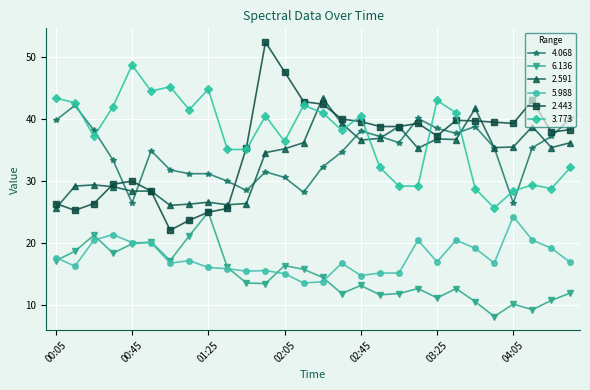

What is the value of the 6.136 point at the 14th from the left?

15.8